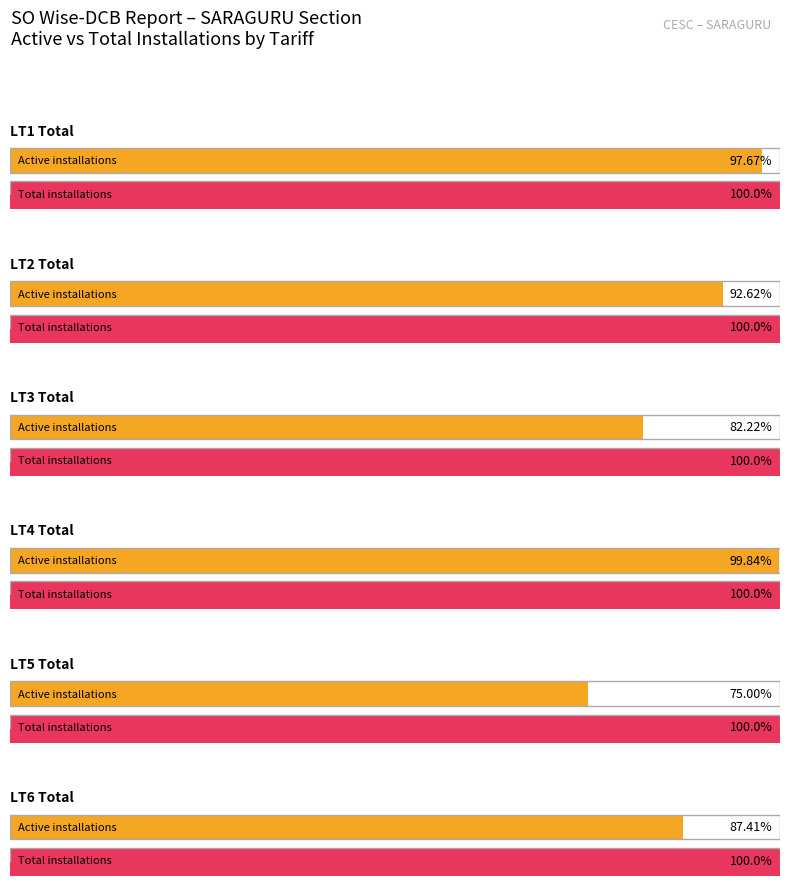

List the series in order of their overall mean, highest first.

total_installations, active_installations